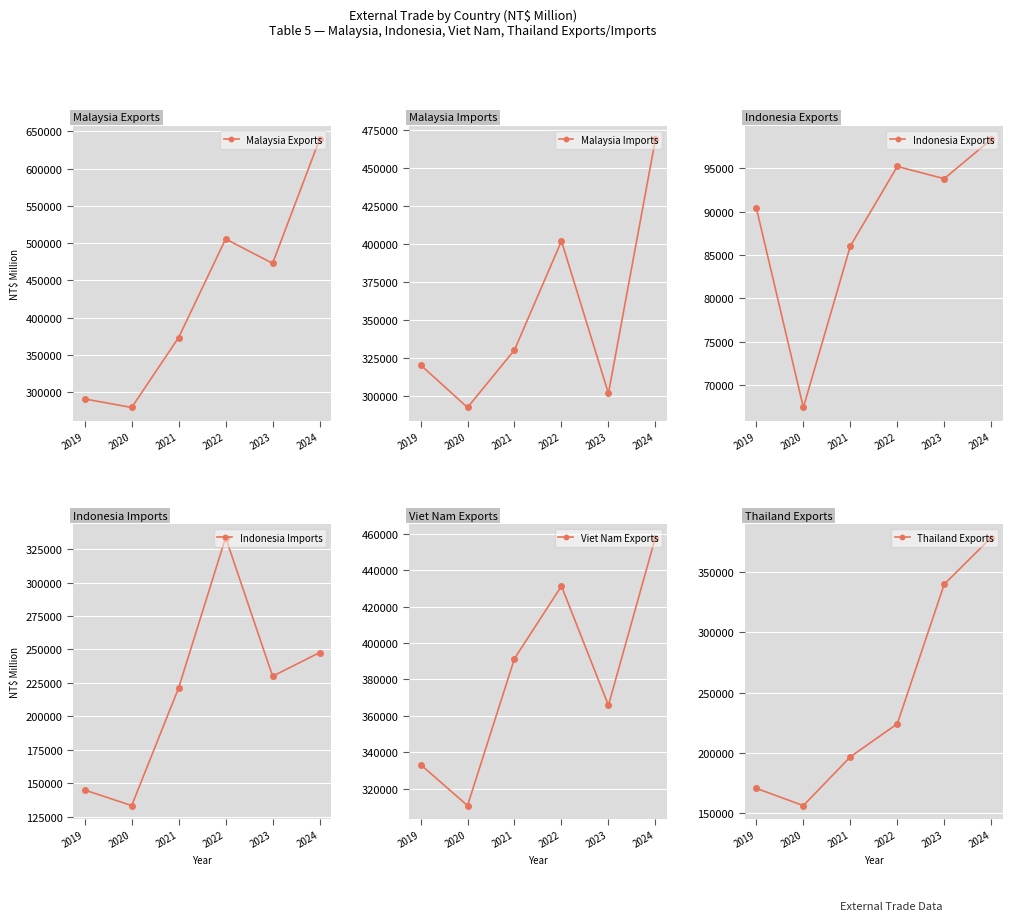

Between 2023 and 2020, which is larger?

2023